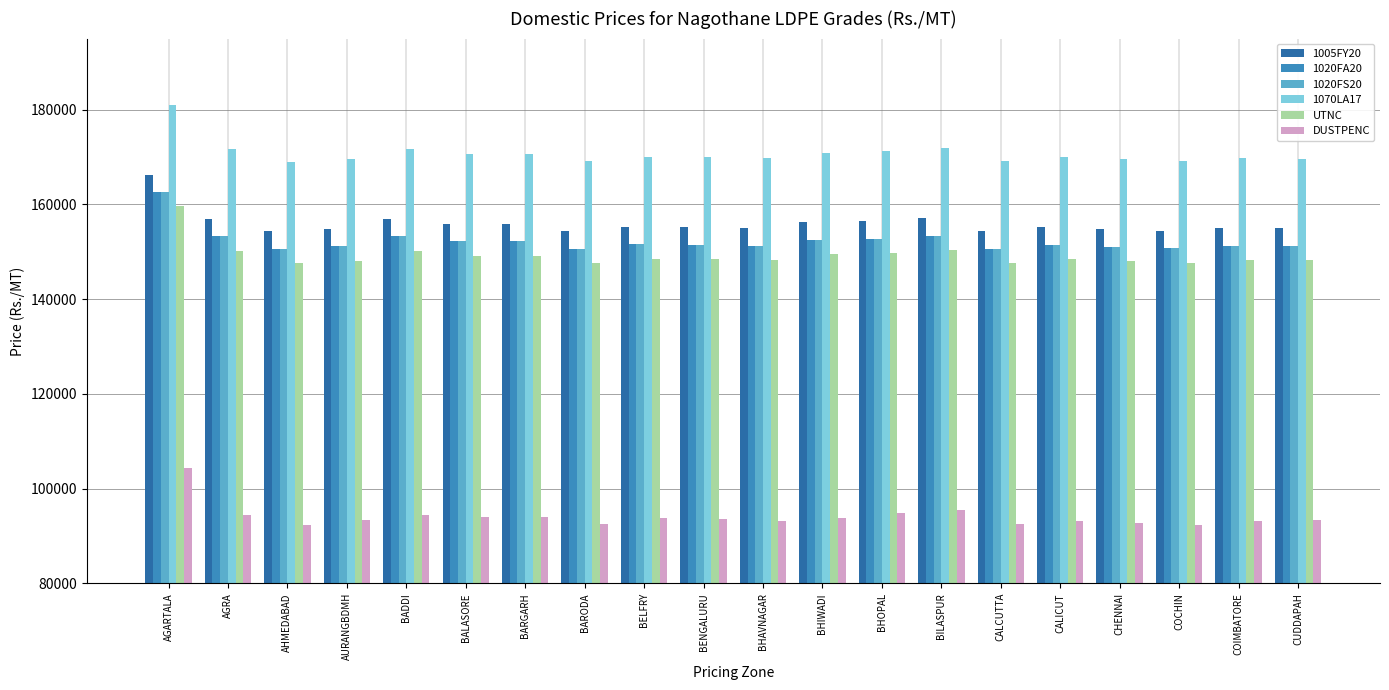

Which series has the largest total across all categories?

1070LA17